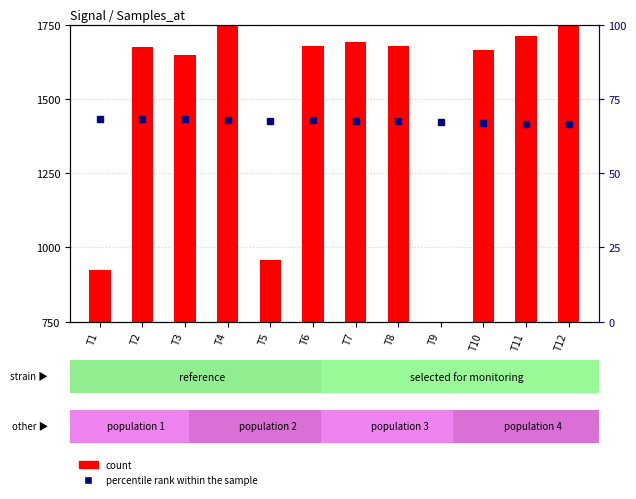

Which series changed the most between T8 and T11?

count